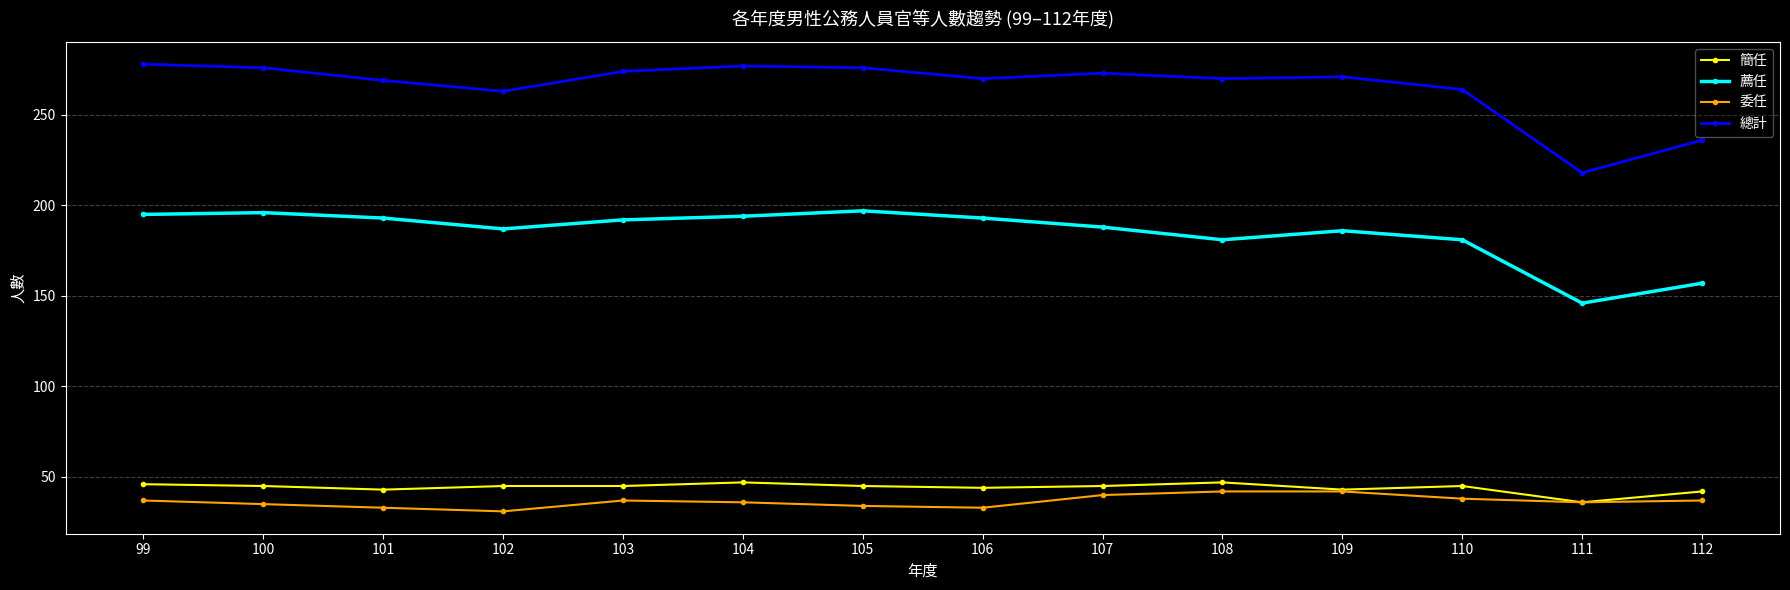

How many lines are shown in the chart?

4